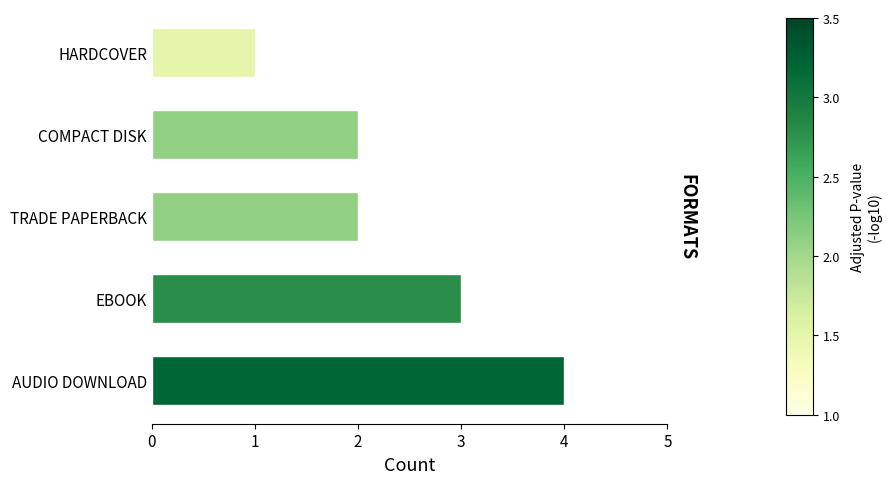

Is it true that the value at COMPACT DISK is 1?

False